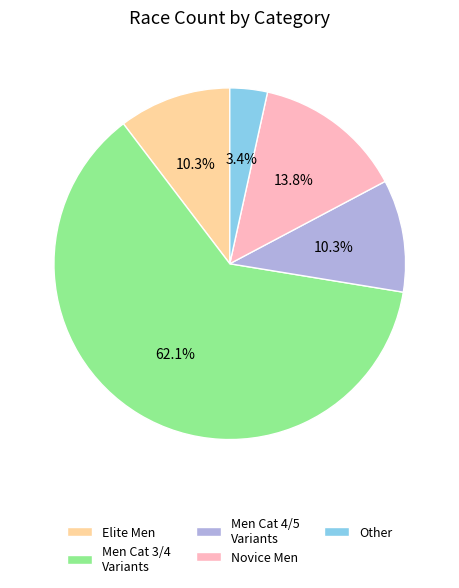

Is there a majority slice in this chart?

Yes